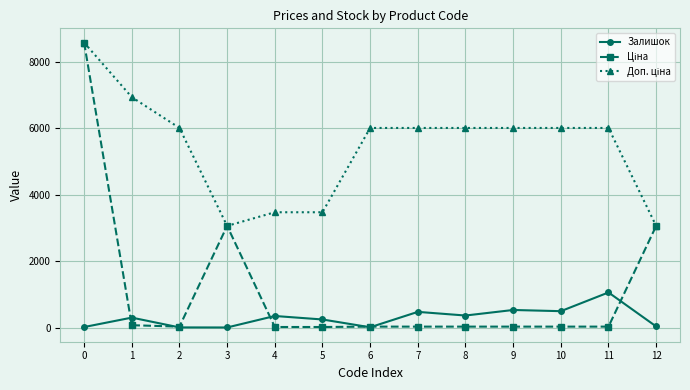

What is the maximum value shown in the chart?

8581.1